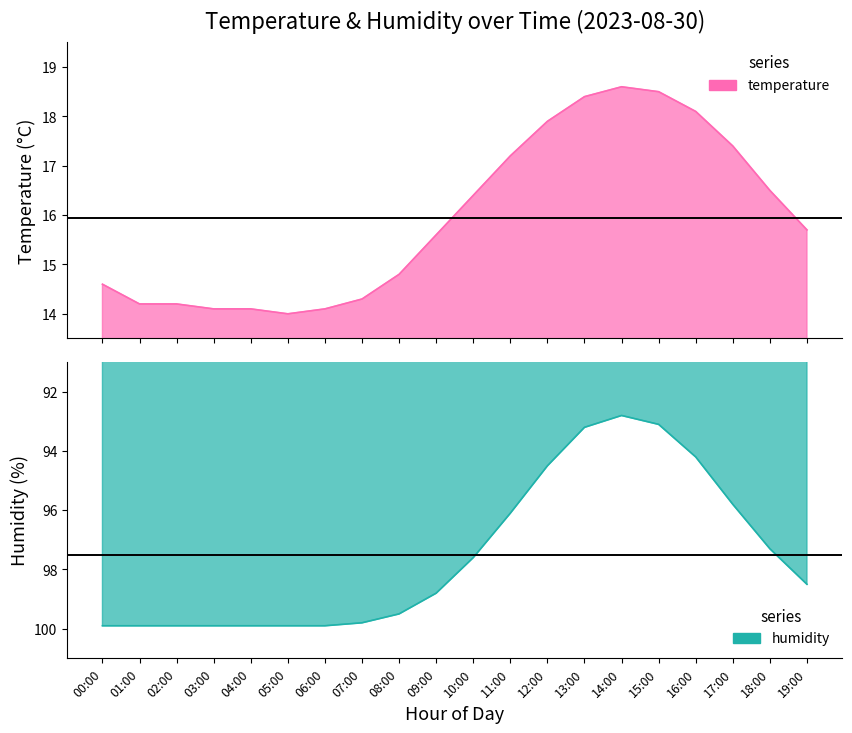

What is the label of the 20th point from the left?

19:00